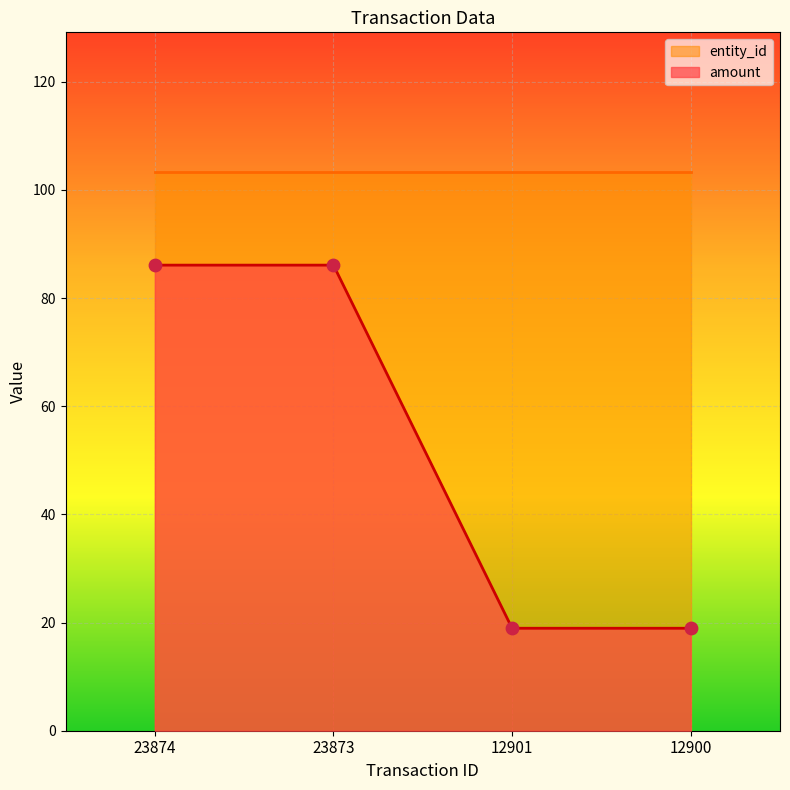

What is the change in value from 23874 to 12901?

-67.1